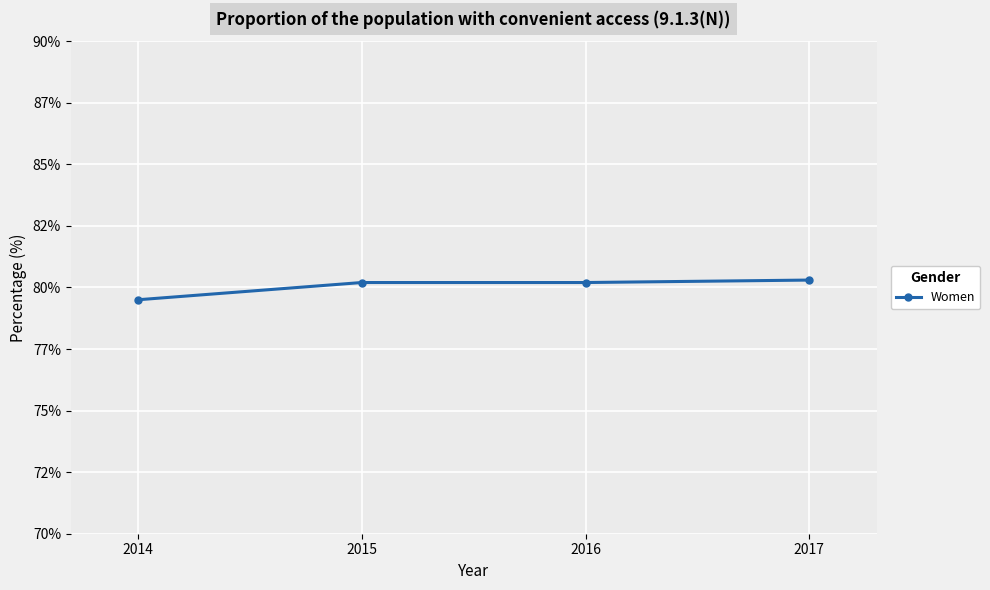

True or false: the data has more than 0 interior local peaks.

False